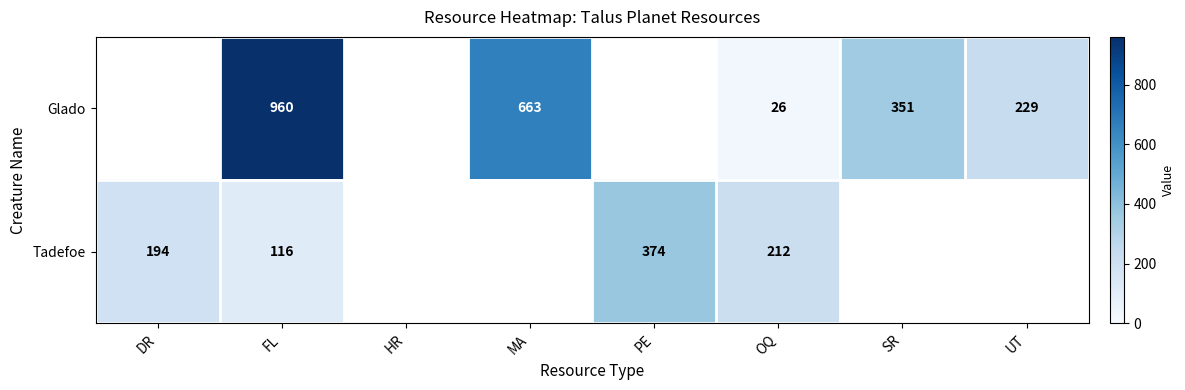

The Glado series shows 892 at MA. True or false?

False